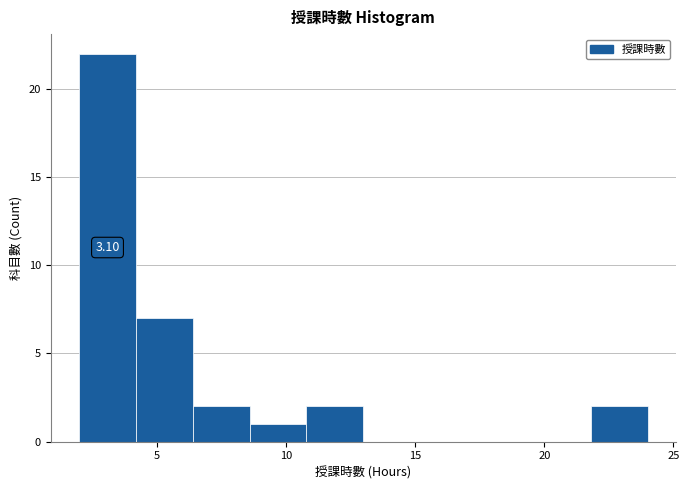

Over which range of the x-axis is the bar tallest?

2.0 to 4.2